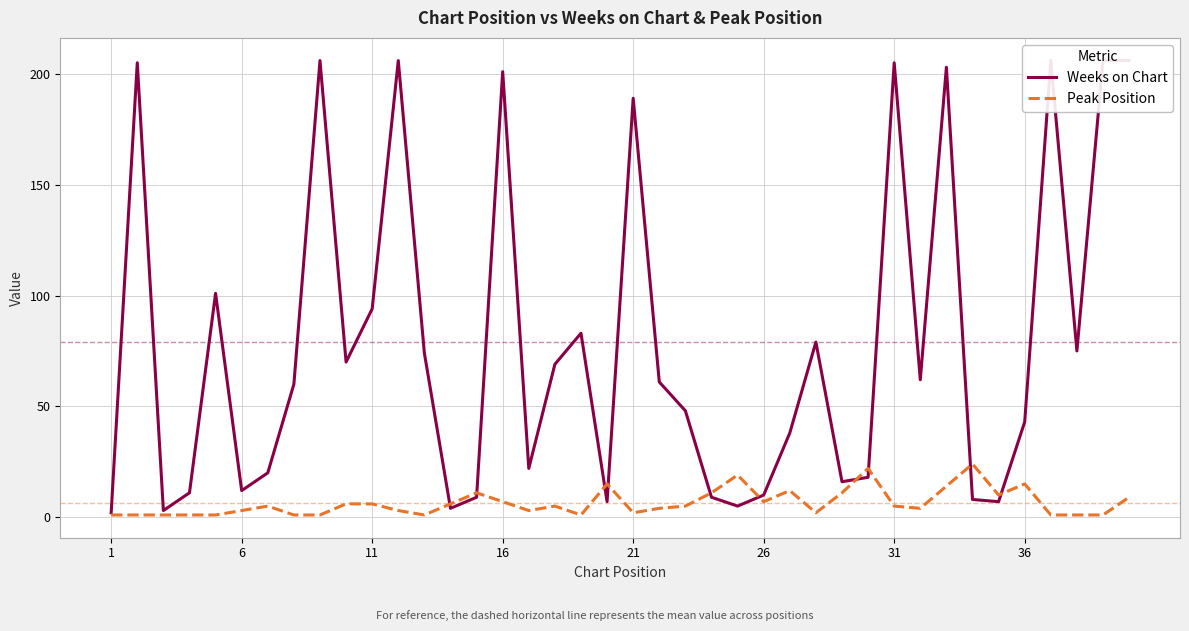

What is the maximum value for Peak Position?

24